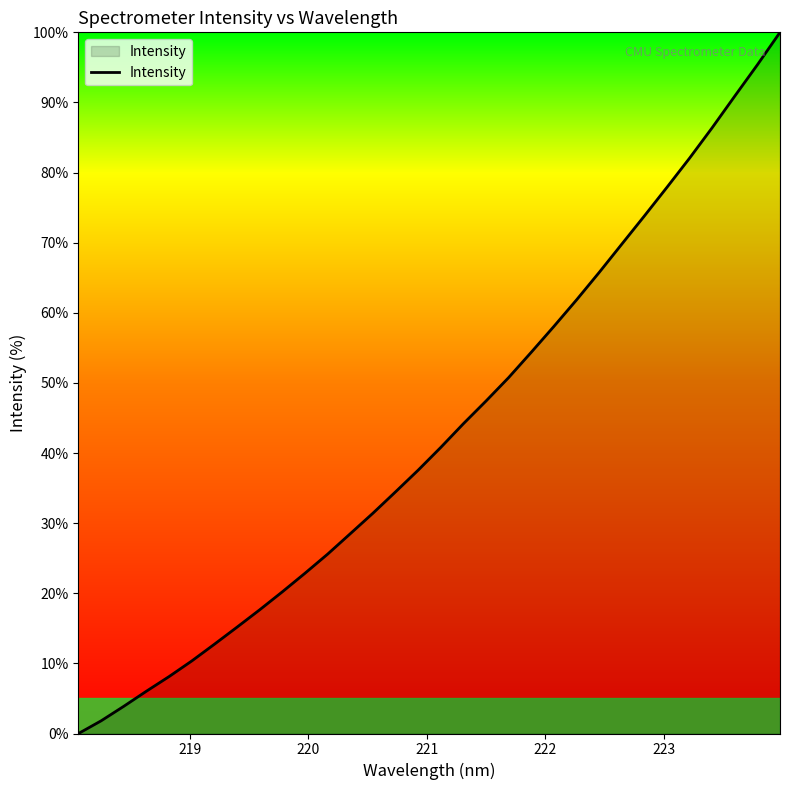

What is the average value?

43.0